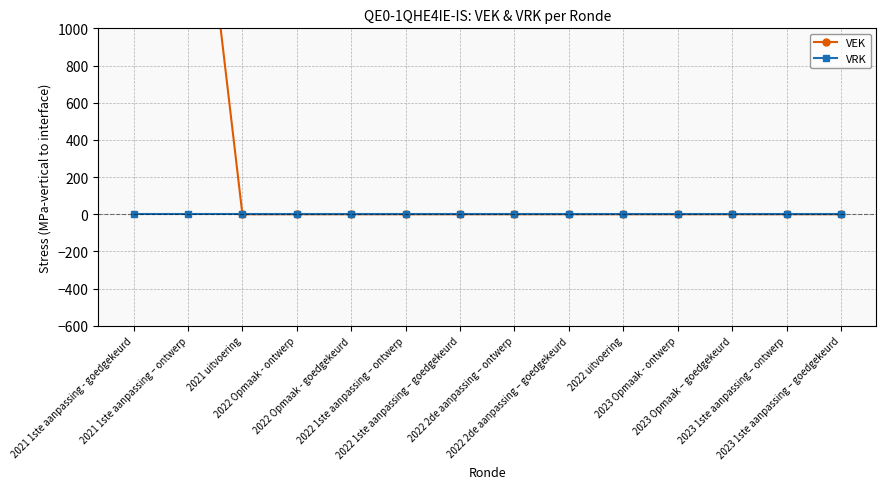

What are all the series names shown in the legend?

VEK, VRK